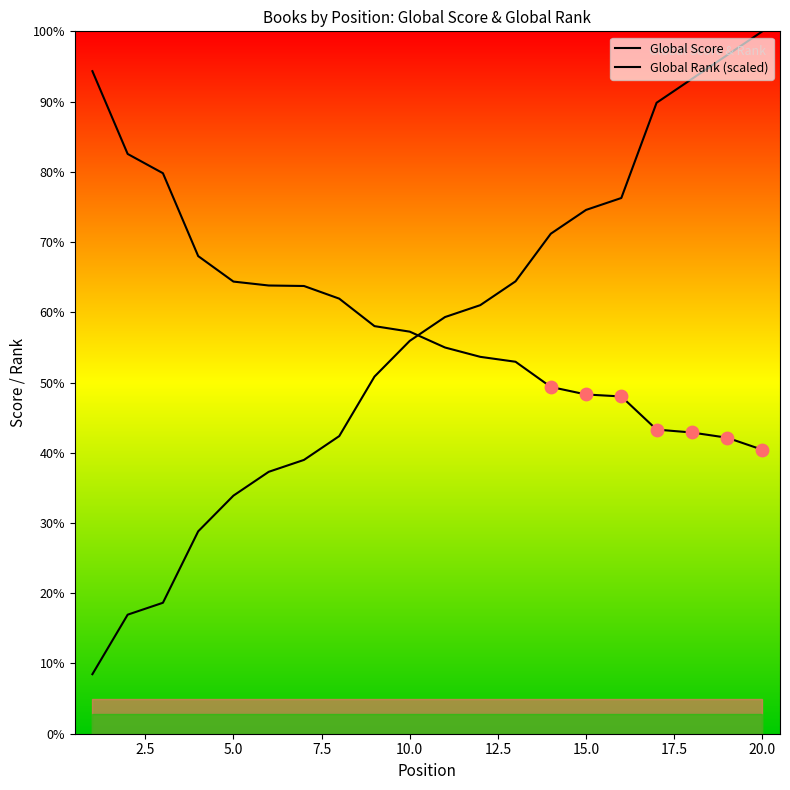

Is the value of Global Score at 13 greater than the value of Global Rank (scaled) at 17.5?

Yes